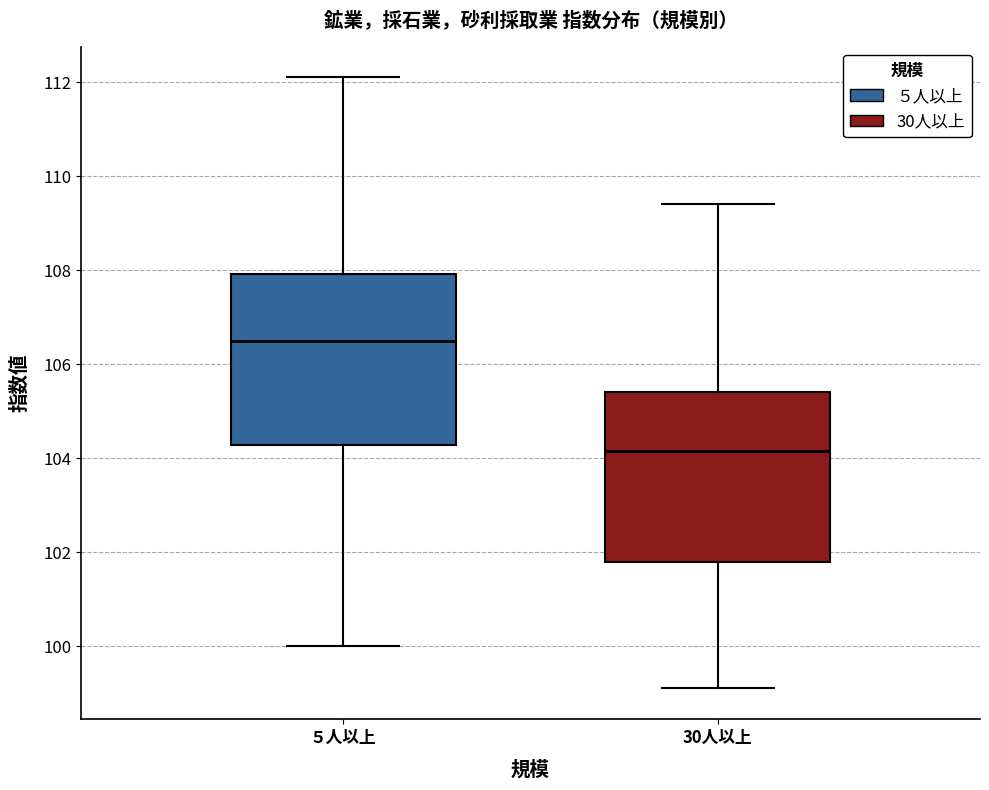

Reading left to right, read every box against the y-axis: the position of its median line, the range the box covers, and the ends of its whiskers. The values are not printed on the chart, so give them approximately, as read against the axis.

５人以上: median 106.6, box 104.2 to 108.0, whiskers 100.0 to 112.2
30人以上: median 104.2, box 101.8 to 105.4, whiskers 99.2 to 109.4